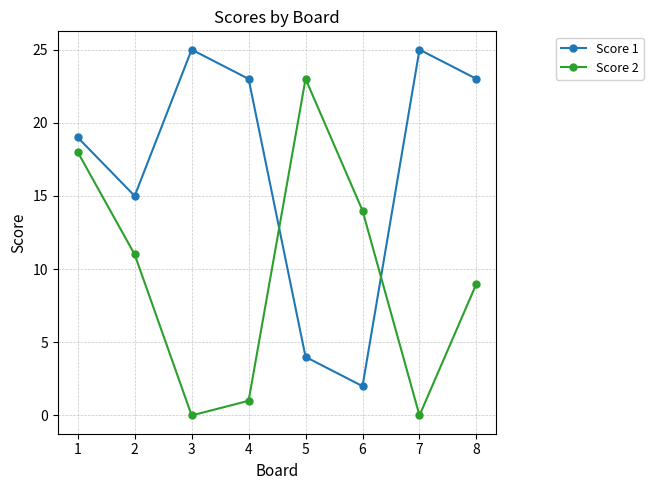

True or false: Score 2 has more than 0 points higher than both neighbors.

True